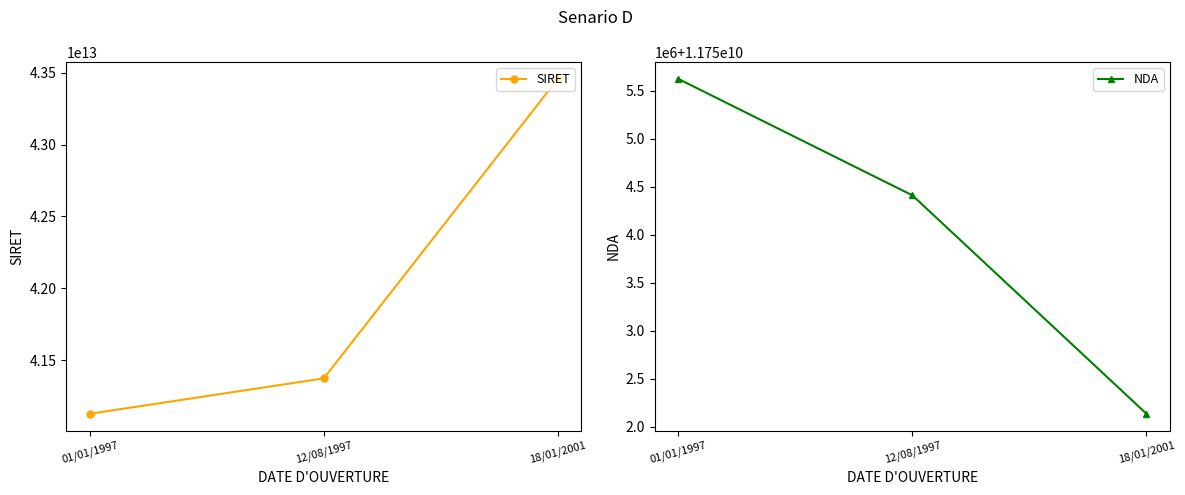

At which category does the chart reach its peak across all series?

18/01/2001